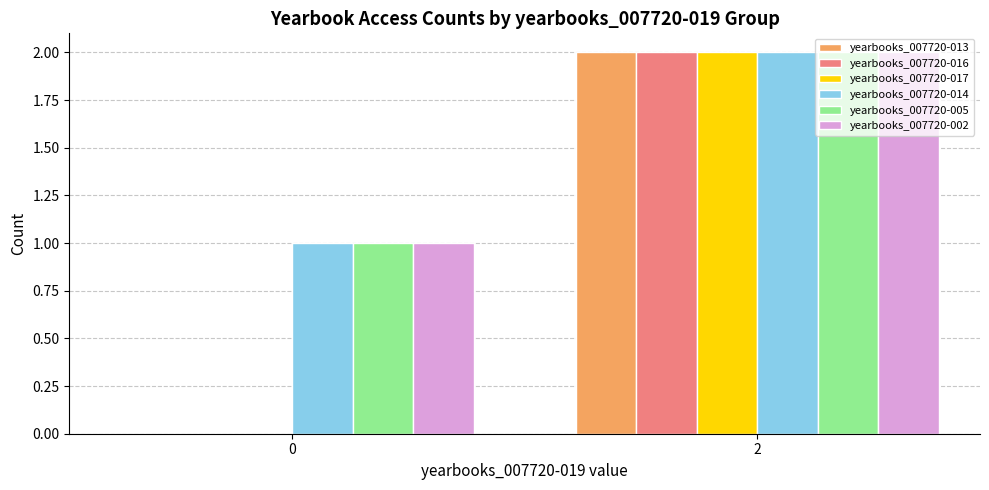

What is the sum of all yearbooks_007720-002 values?

3